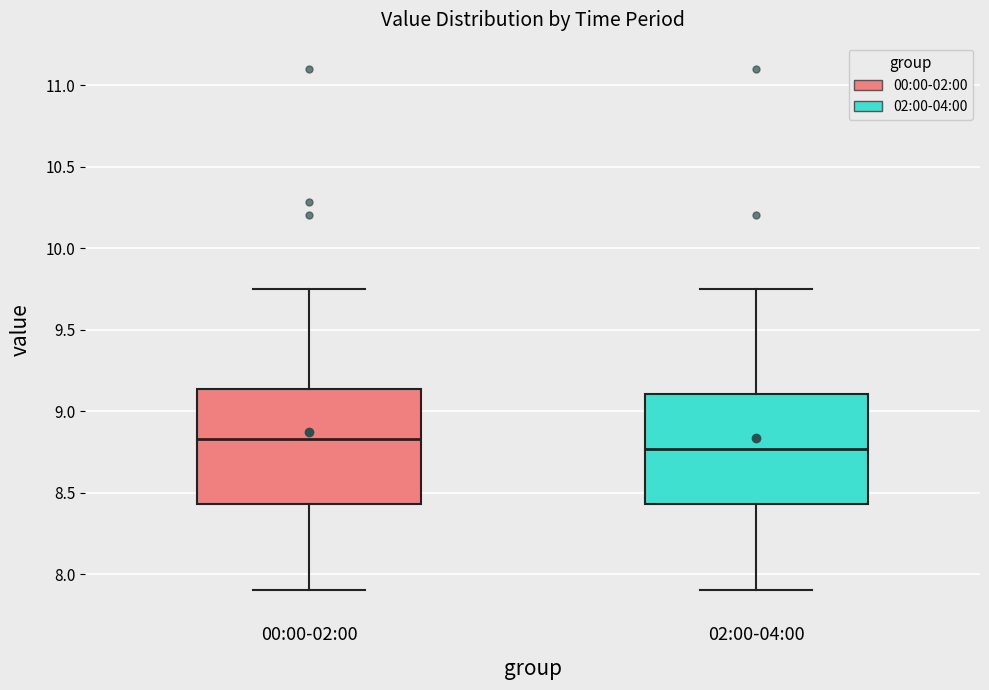

Reading left to right, transcribe this box plot: for each box, give where its median line is, the range the box spans, and where its two whiskers end, as read against the y-axis. The values are not printed on the chart, so give them approximately, as read against the axis.

00:00-02:00: median 8.85, box 8.45 to 9.15, whiskers 7.90 to 9.75
02:00-04:00: median 8.75, box 8.45 to 9.10, whiskers 7.90 to 9.75